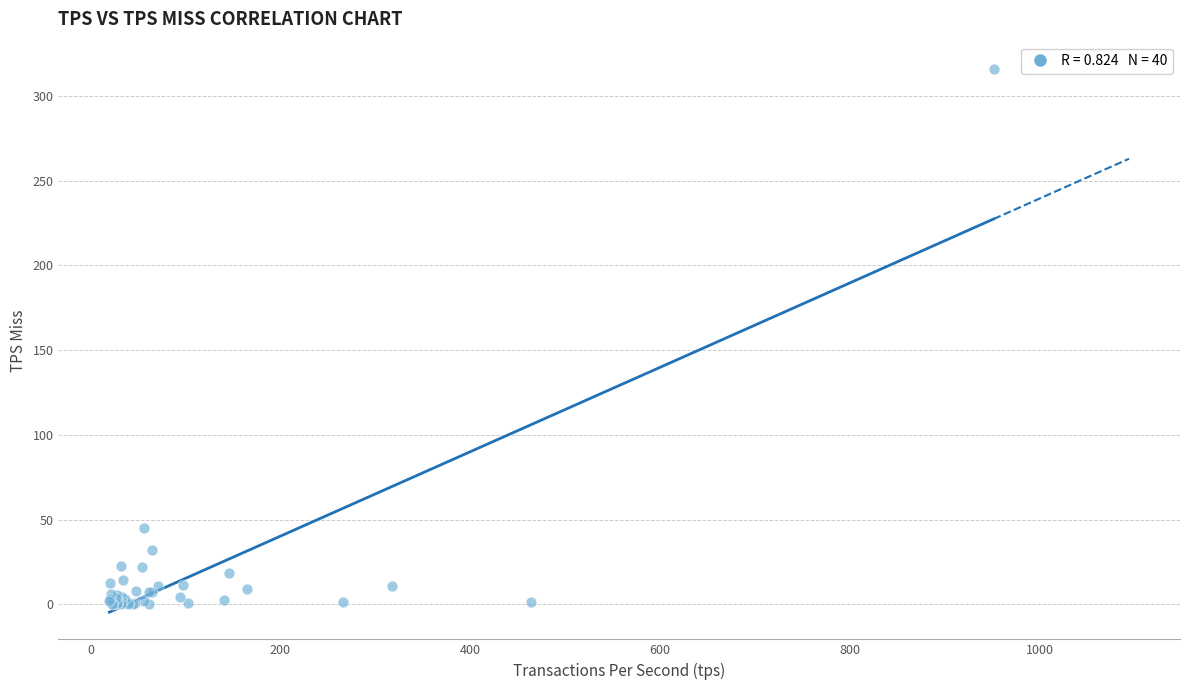

What Y value in the scatter plot is closest to 158?

45.1